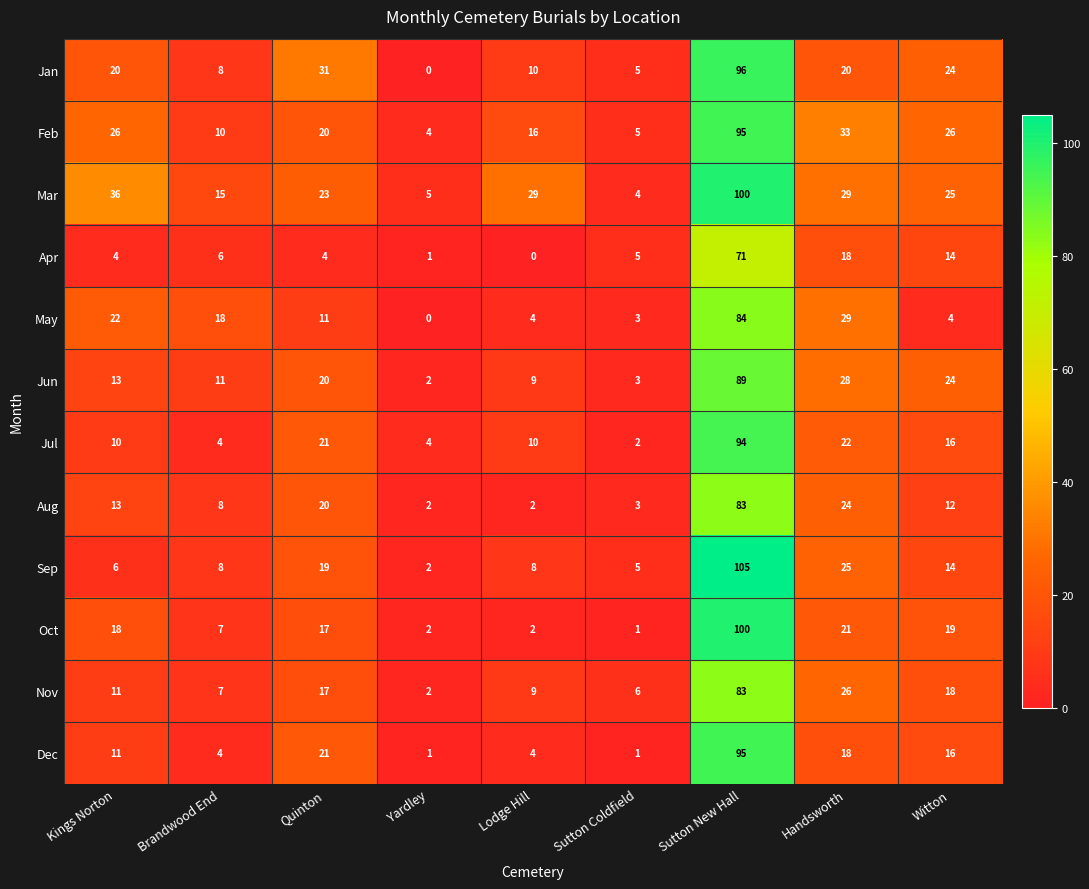

What is the total value across all series at Sutton Coldfield?

43